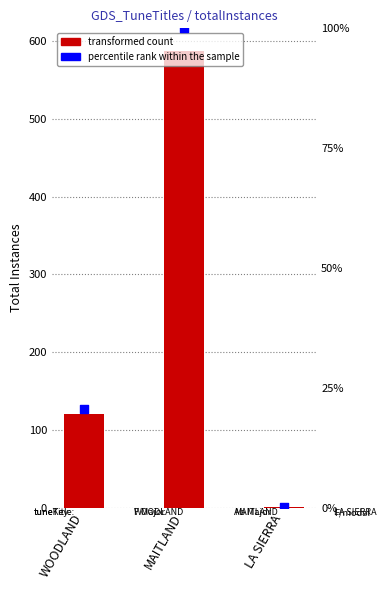

Which series reaches the maximum Y coordinate?

percentile rank within the sample